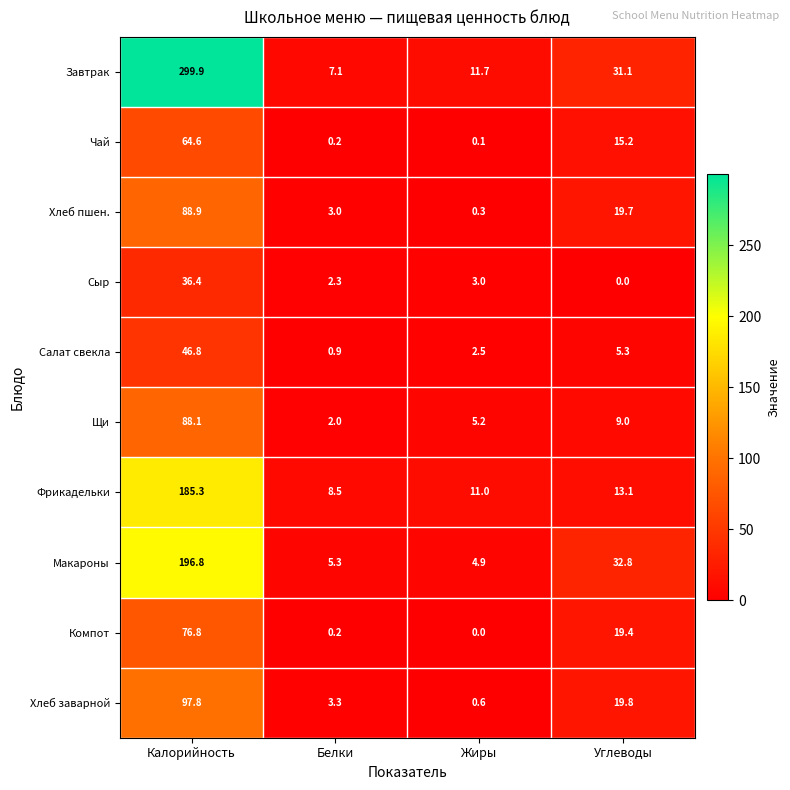

What is the average value of the Макароны series?

60.0